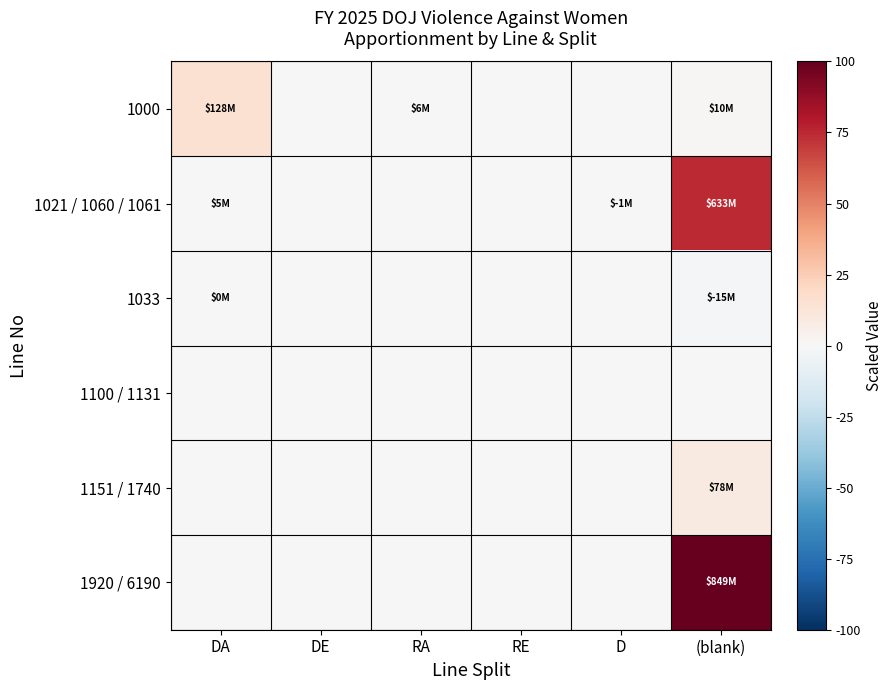

Which label corresponds to the smallest value in the chart?

(blank)